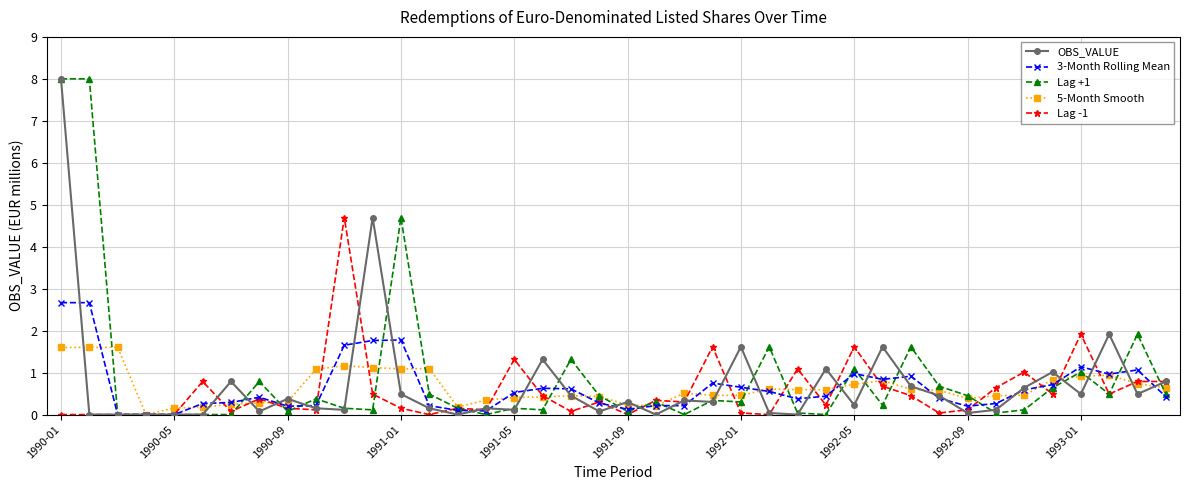

What is the highest value of the Lag +1 series?

8.0